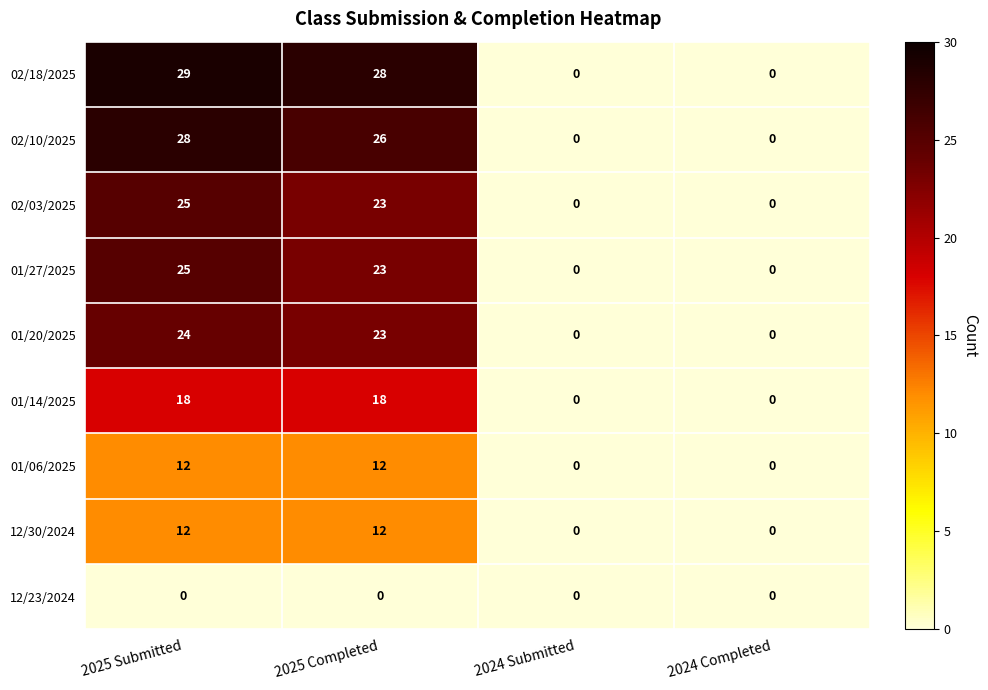

What is the average value of the 02/18/2025 series?

14